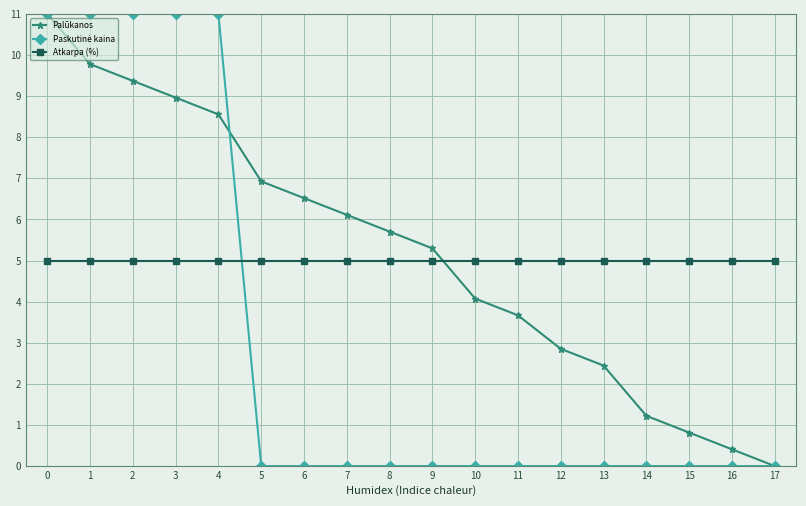

How many data points does each series have?

18